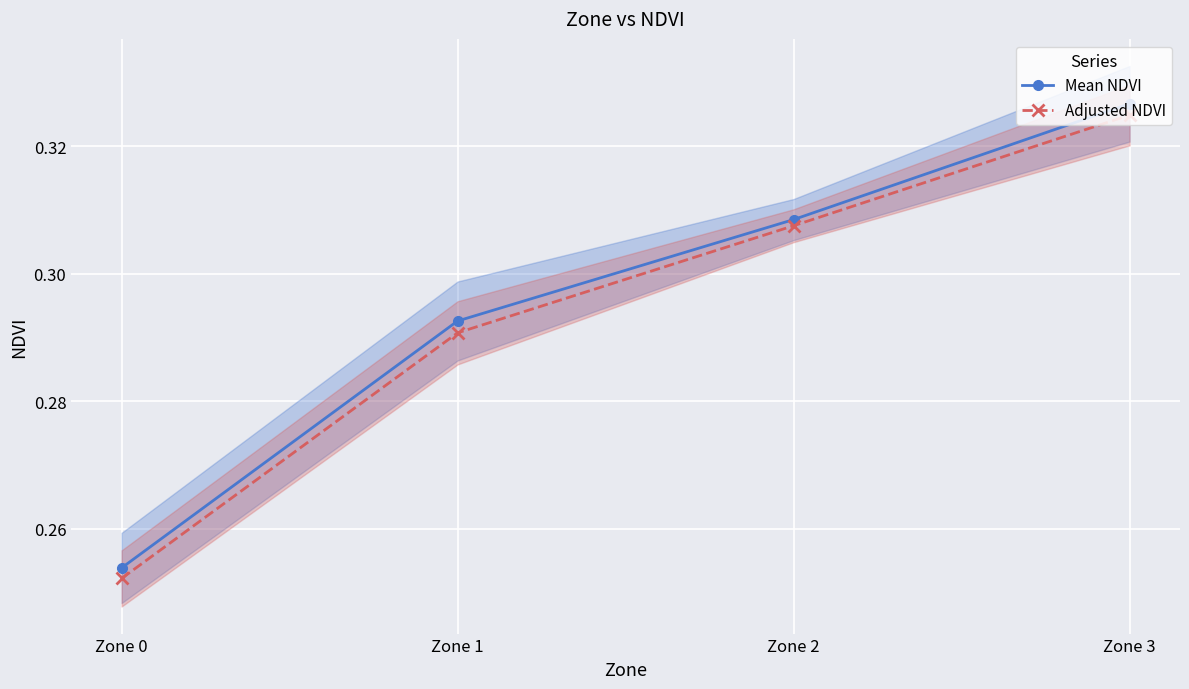

The Adjusted NDVI series shows 0.1 at Zone 2. True or false?

False